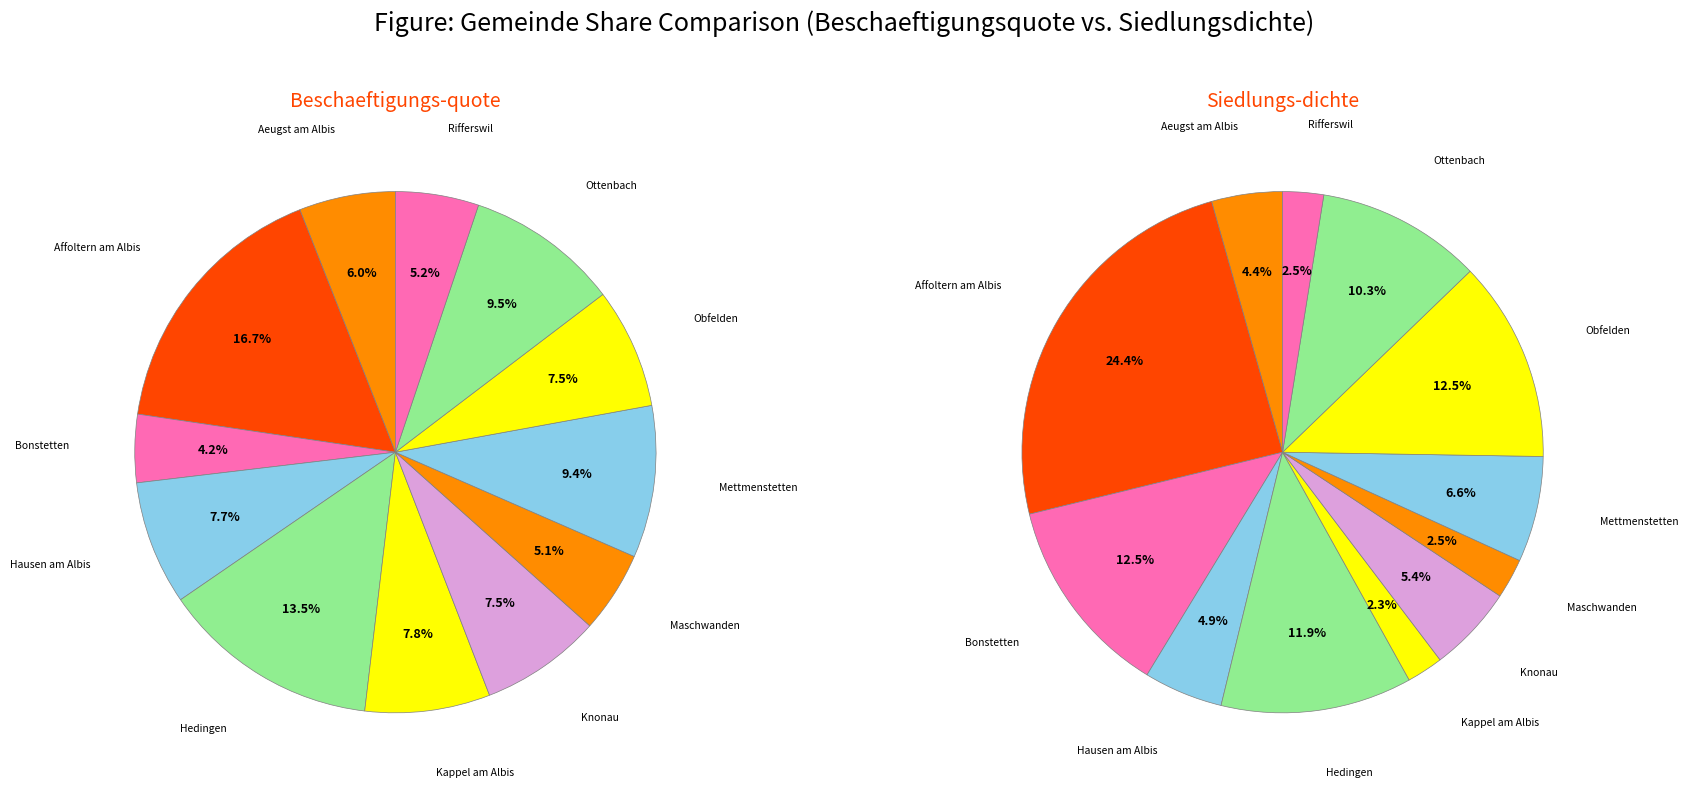

Rank the categories by value from highest to lowest.

Affoltern am Albis, Hedingen, Ottenbach, Mettmenstetten, Kappel am Albis, Hausen am Albis, Knonau, Obfelden, Aeugst am Albis, Rifferswil, Maschwanden, Bonstetten